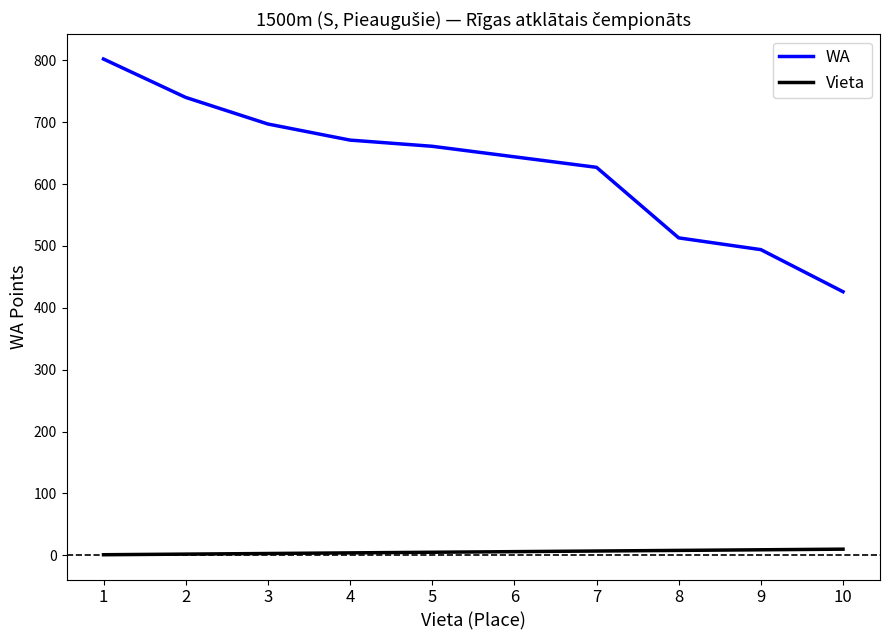

True or false: WA and Vieta cross at least once.

False